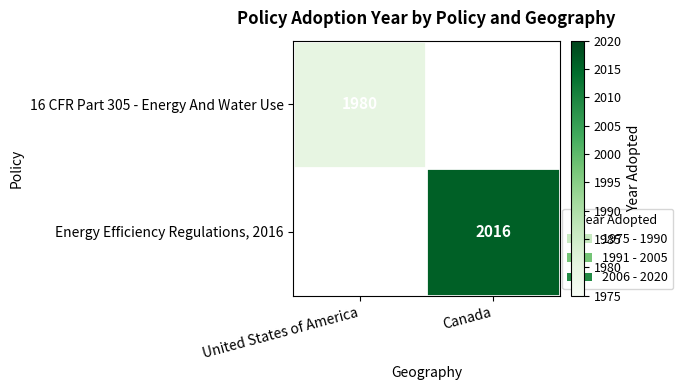

The Energy Efficiency Regulations, 2016 series shows 1376 at Canada. True or false?

False